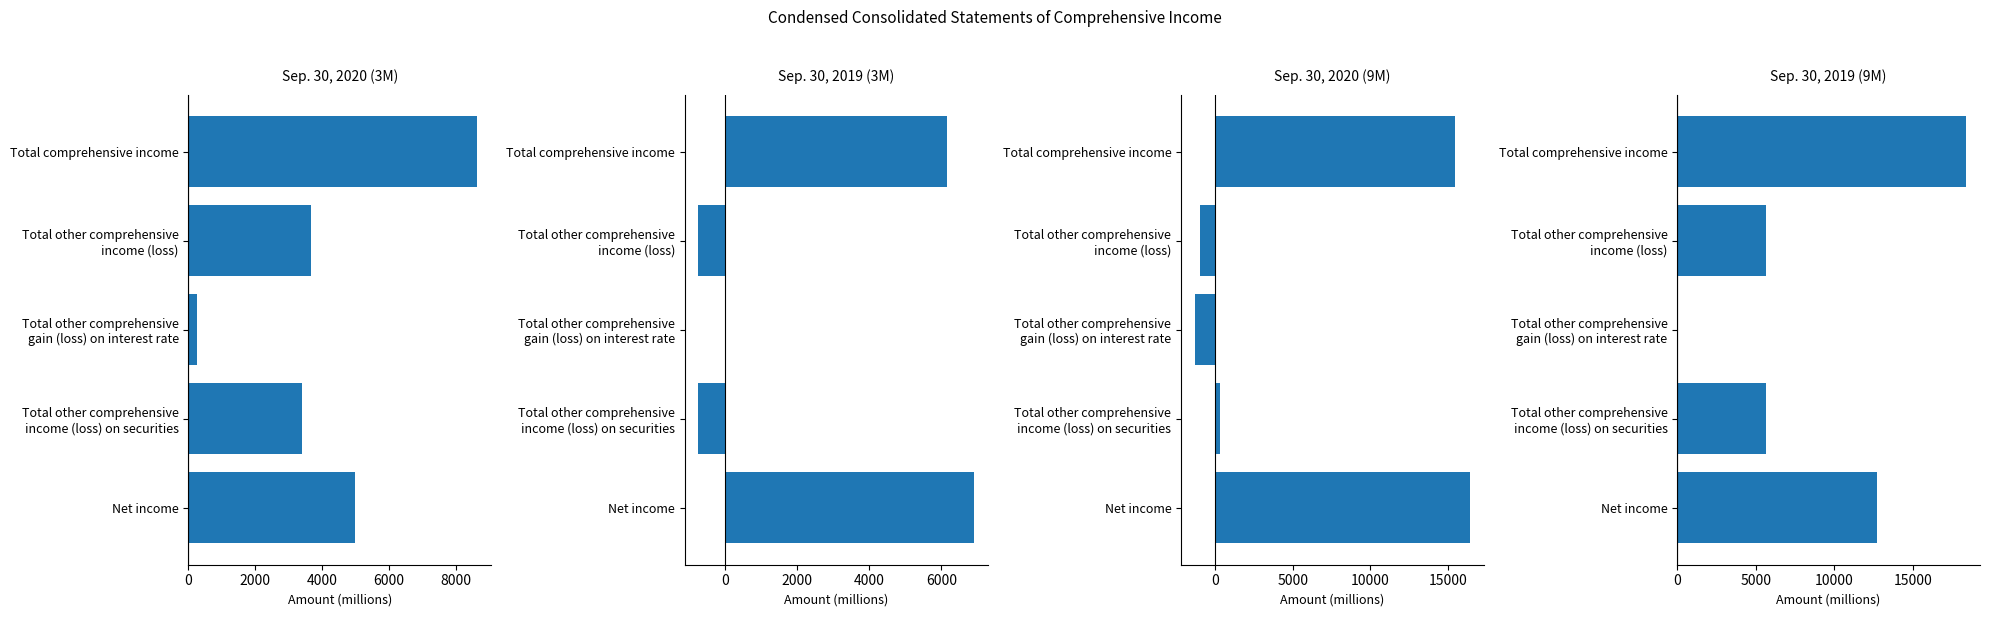

Reading left to right, what are all the values shown in this chart?

Sep. 30, 2020 (3M): 4977	3405	254	3659	8636
Sep. 30, 2019 (3M): 6901	-733	0	-733	6168
Sep. 30, 2020 (9M): 16404	332	-1307	-975	15429
Sep. 30, 2019 (9M): 12690	5647	0	5647	18337